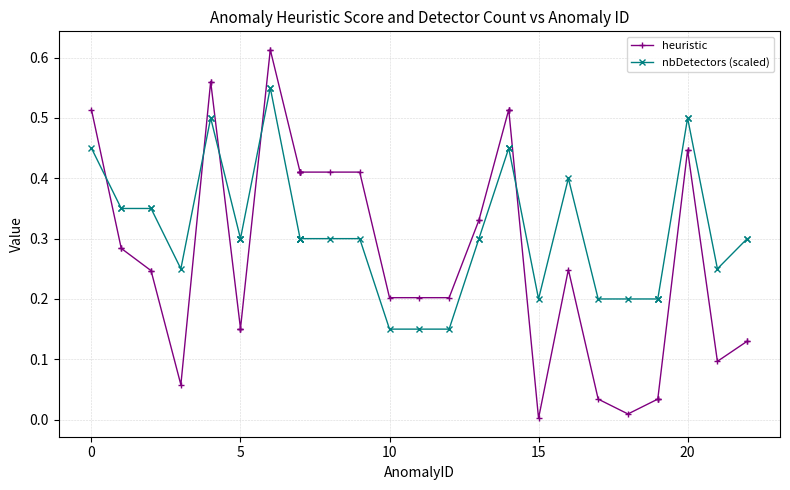

True or false: heuristic has a value of 0.6 at 24.

False